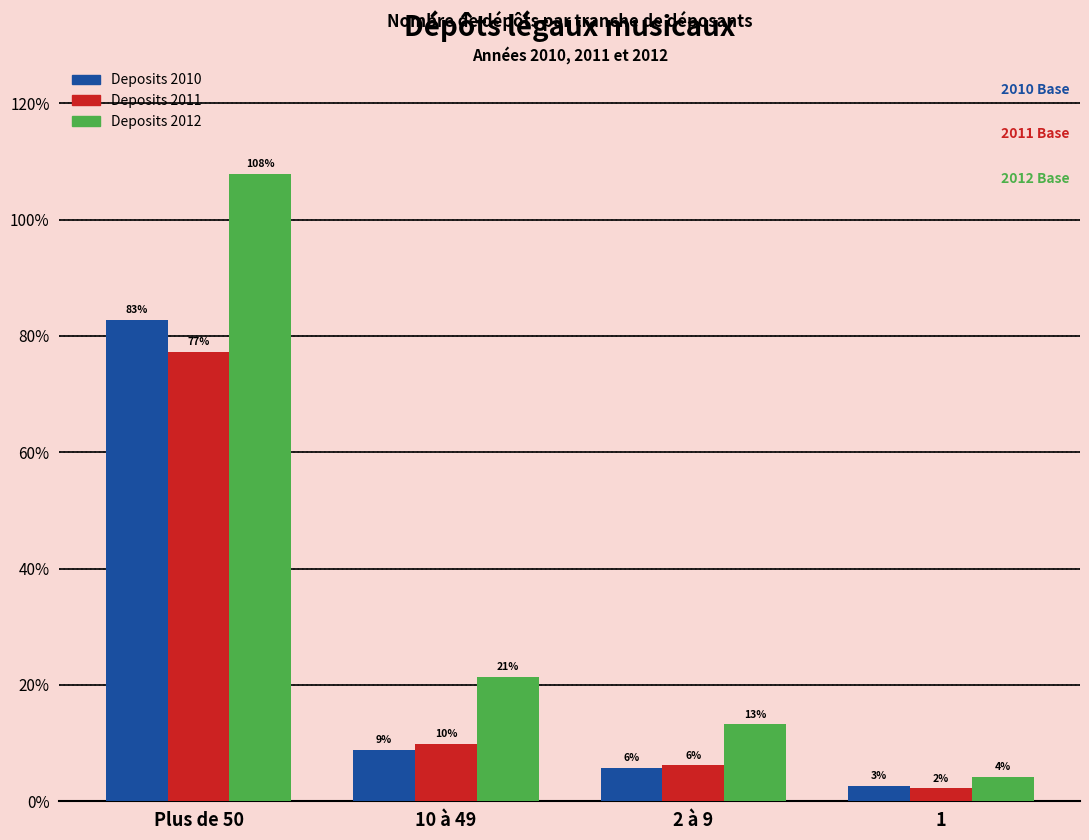

Are the bars horizontal?

No